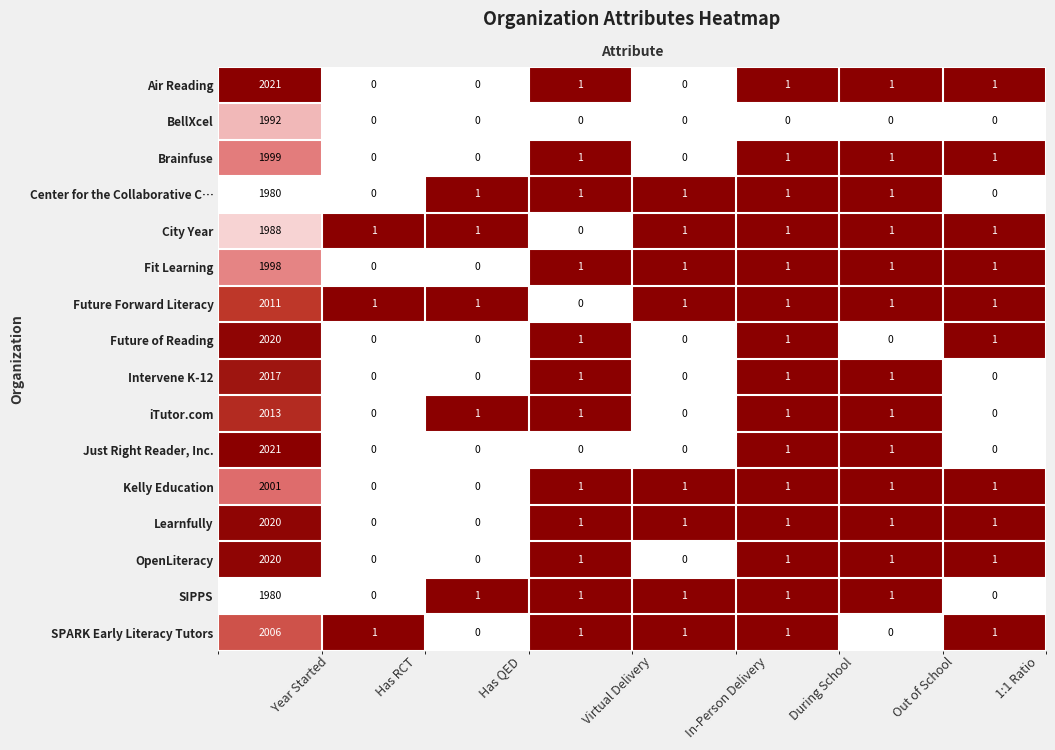

Is the value of SIPPS at During School greater than the value of Kelly Education at During School?

No